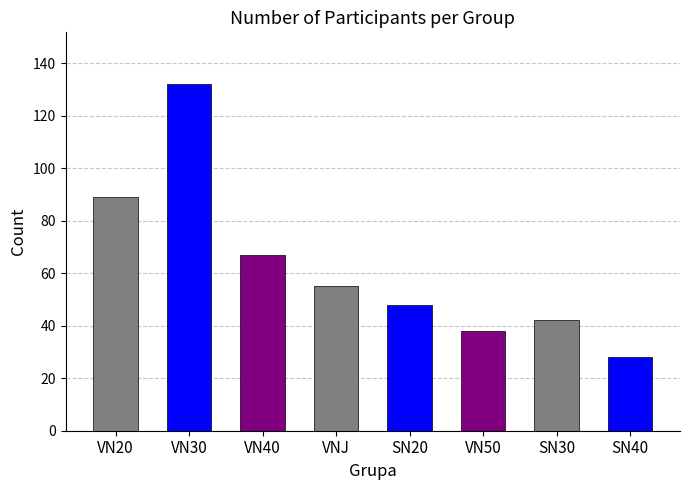

Is it true that the value at VN20 is 26?

False